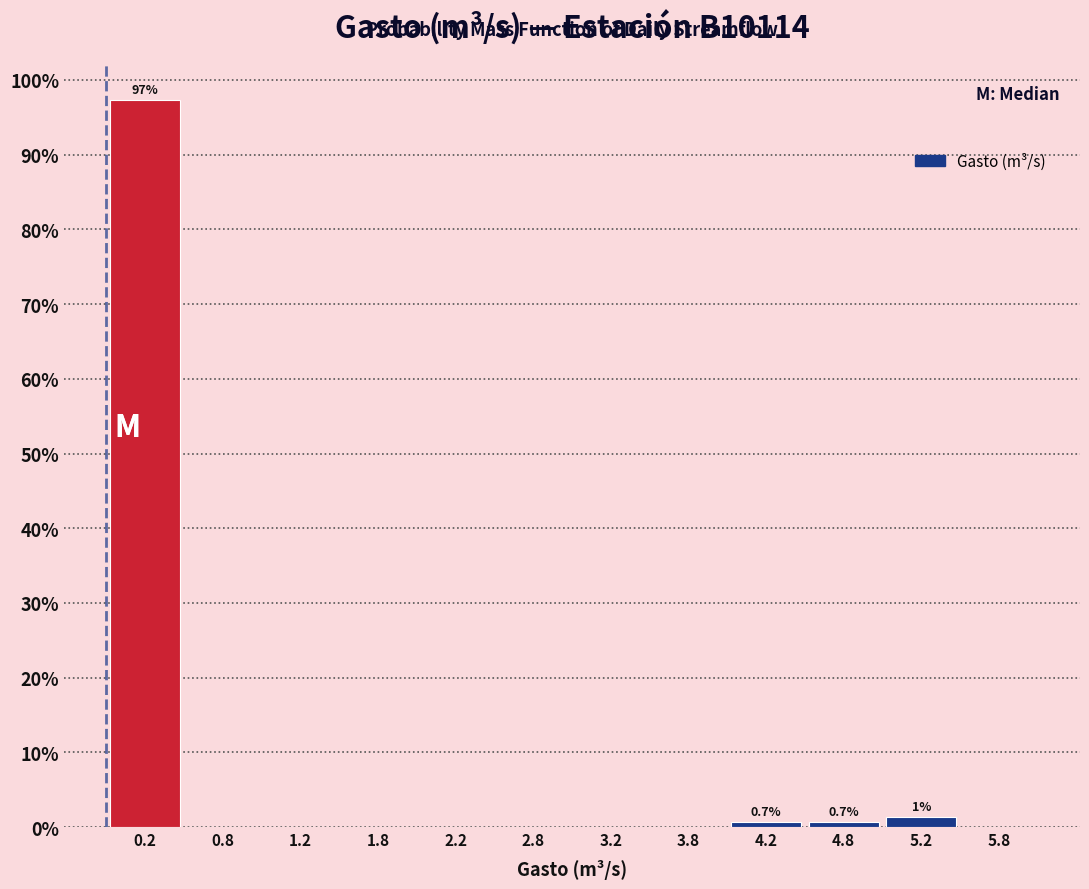

Over which range of the x-axis is the bar tallest?

0.0 to 0.5